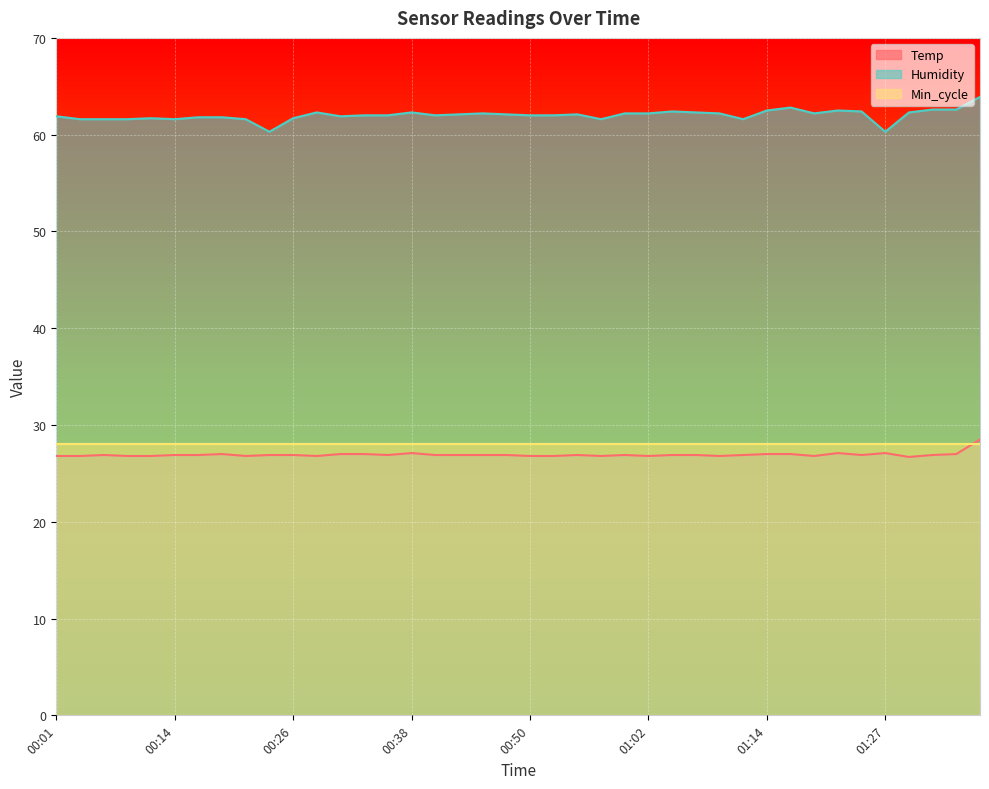

What is the value of the Temp point at the 31st from the left?

27.0